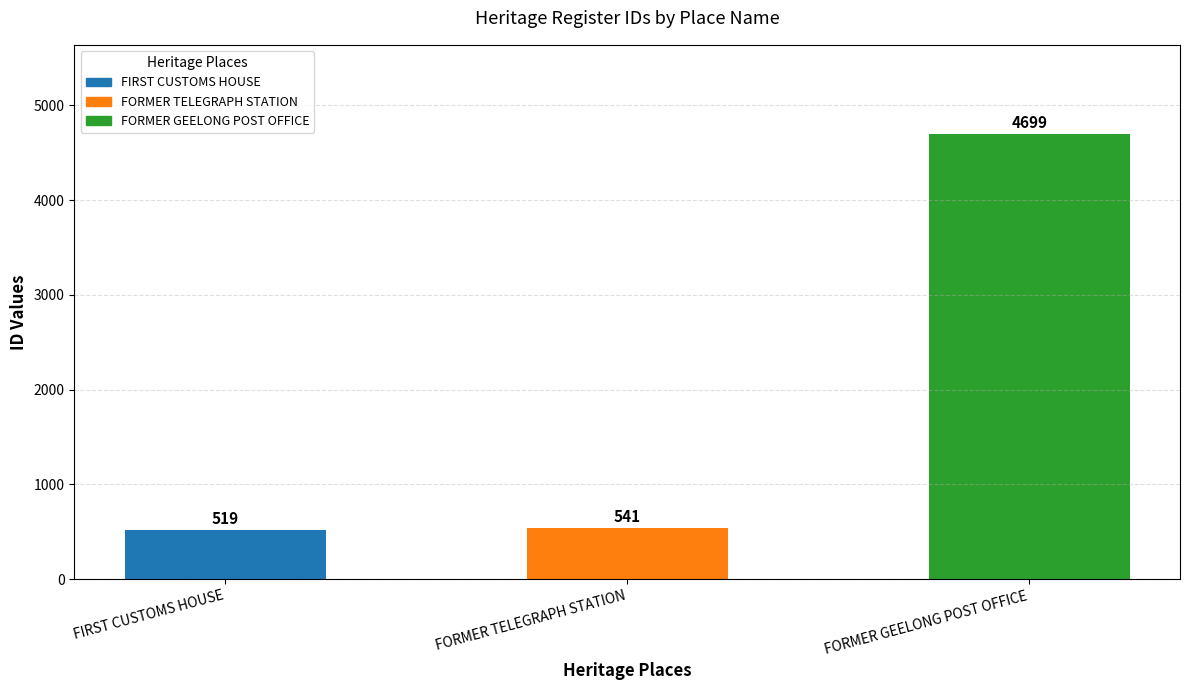

At which category does the chart reach its peak across all series?

FORMER GEELONG POST OFFICE